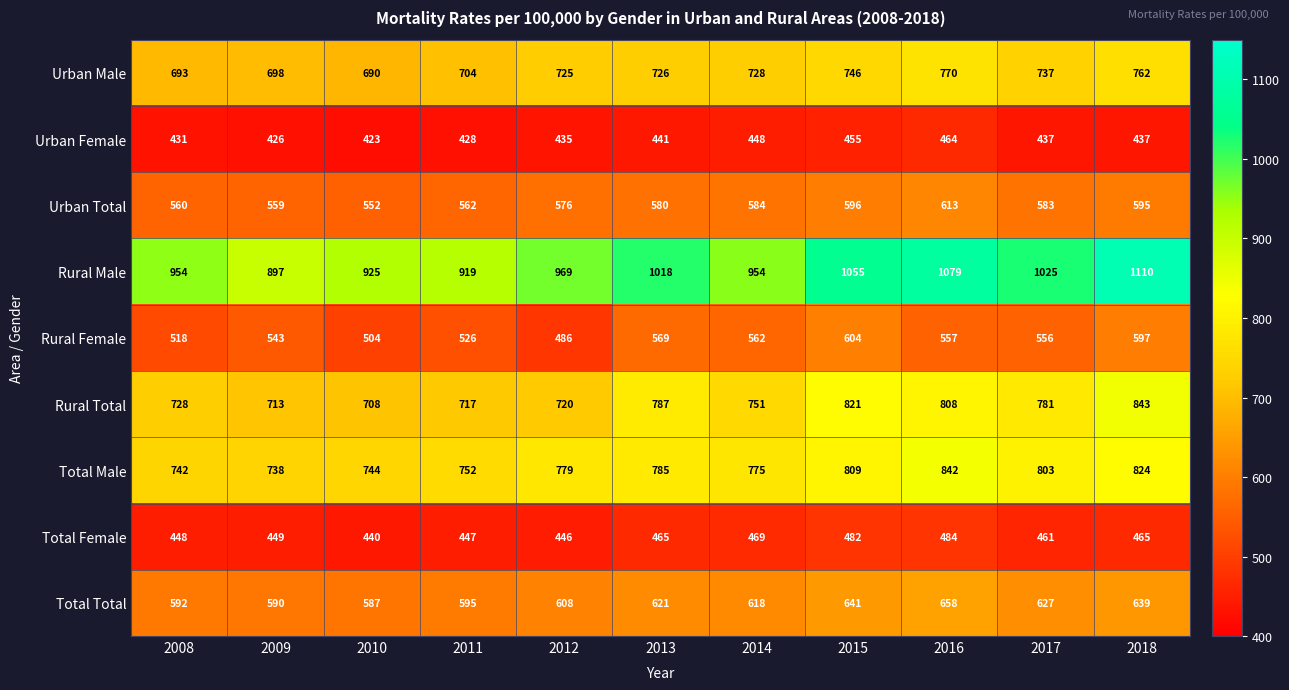

Rank the series at 2015 from lowest to highest value.

Urban Female, Total Female, Urban Total, Rural Female, Total Total, Urban Male, Total Male, Rural Total, Rural Male